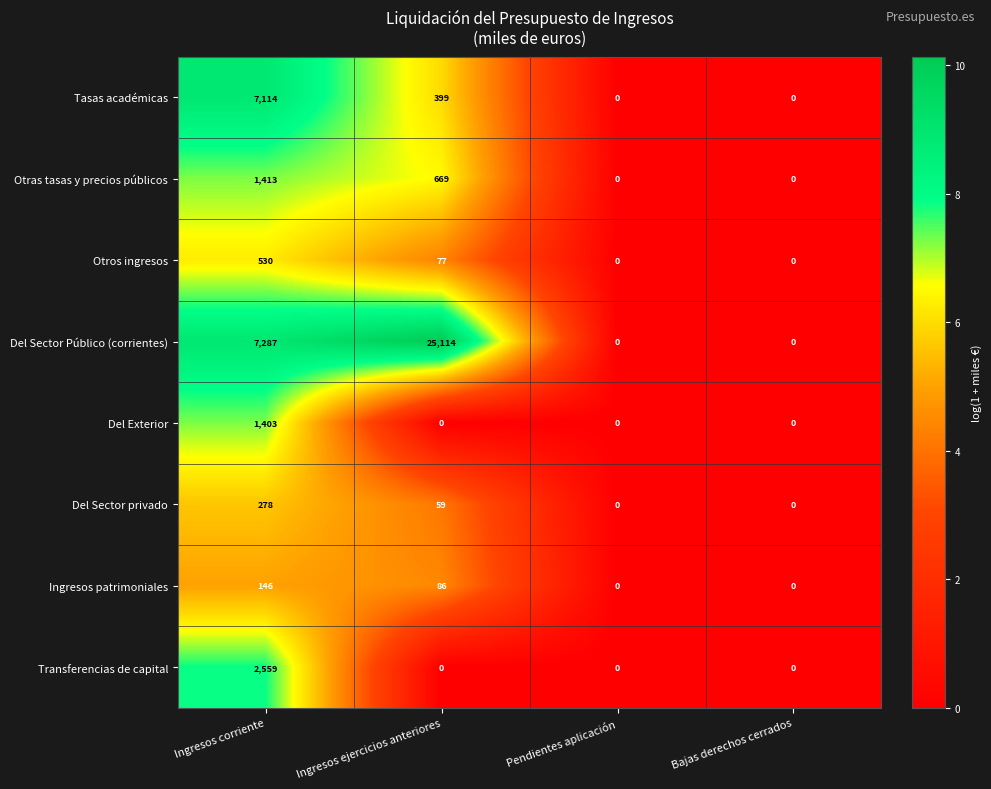

Which series changed the most between Ingresos corriente and Ingresos ejercicios anteriores?

Del Sector Público (corrientes)